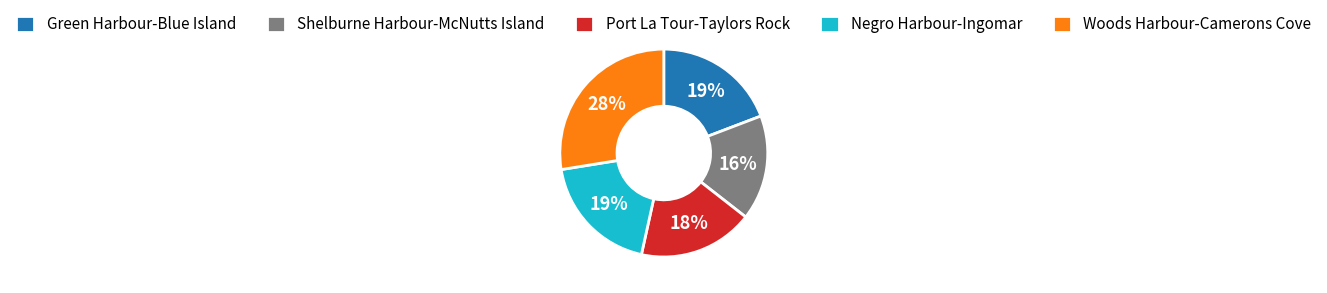

How many slices are in this pie chart?

5